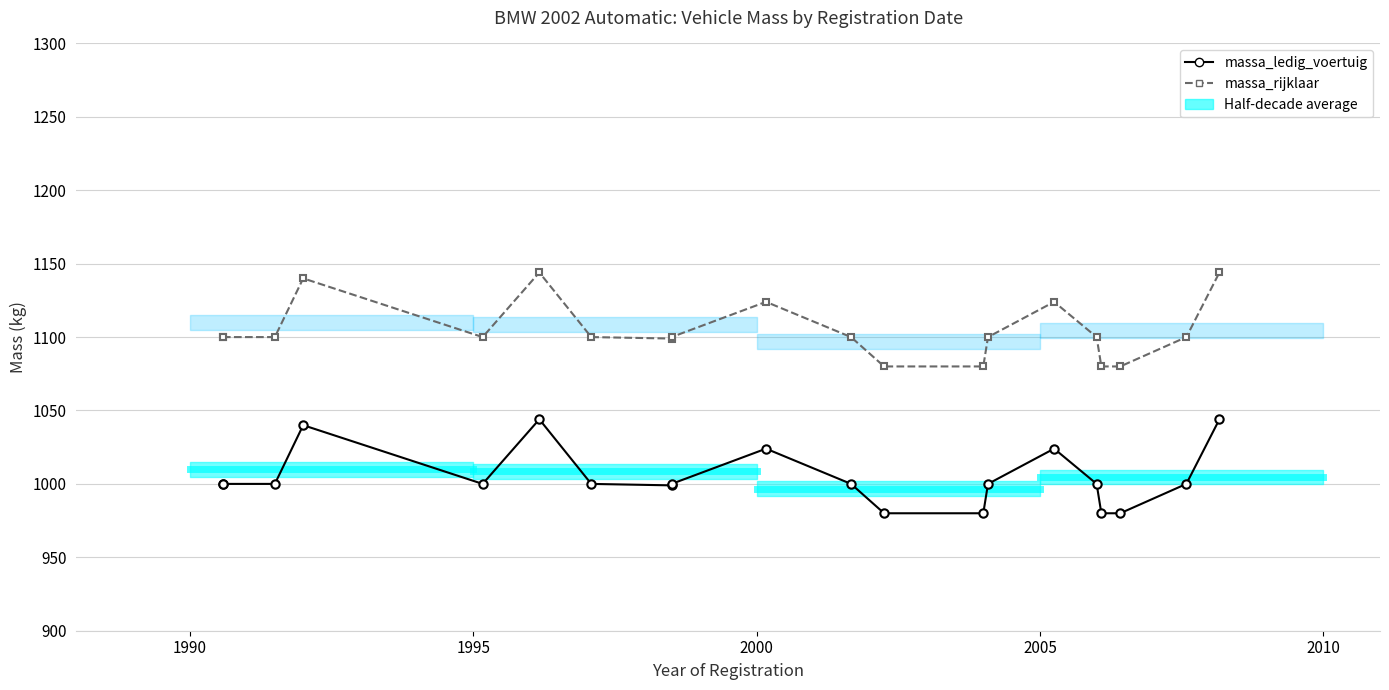

What is the highest value of the massa_ledig_voertuig series?

1044